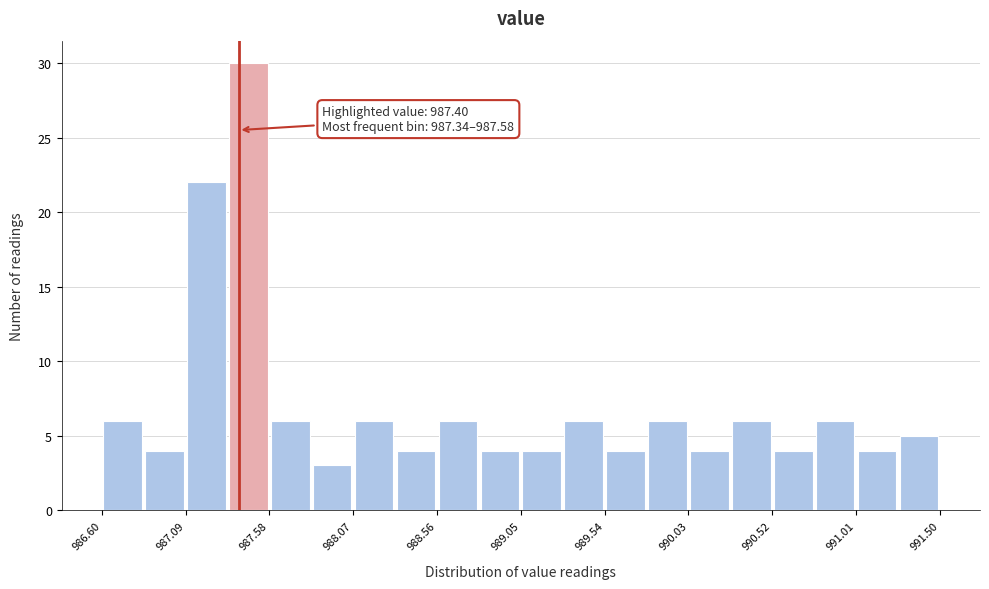

Over which range of the x-axis is the bar tallest?

987.335 to 987.580